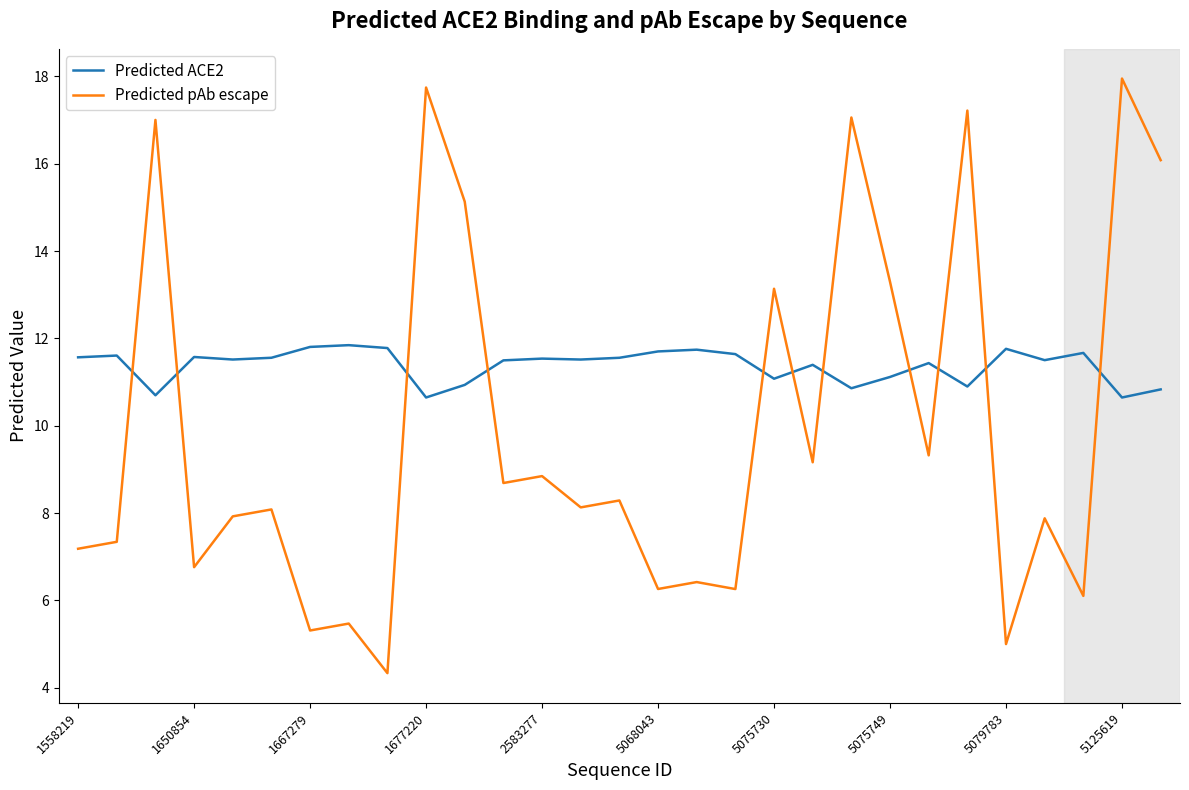

What is the minimum value for Predicted pAb escape?

4.3